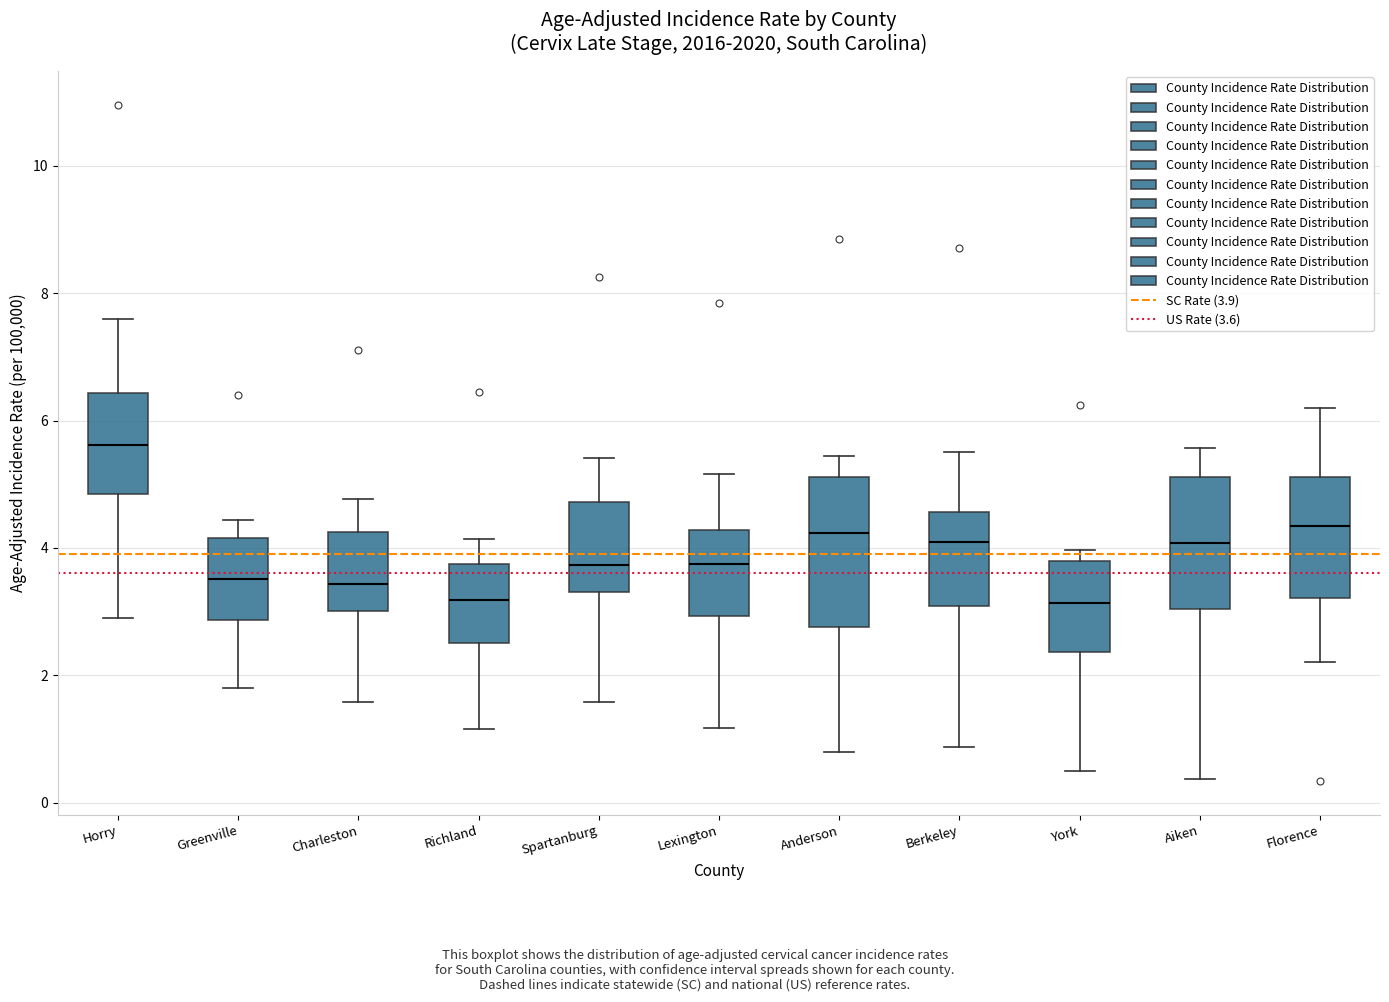

Comparing the boxes themselves (not the whiskers), which one is the tallest?

Anderson